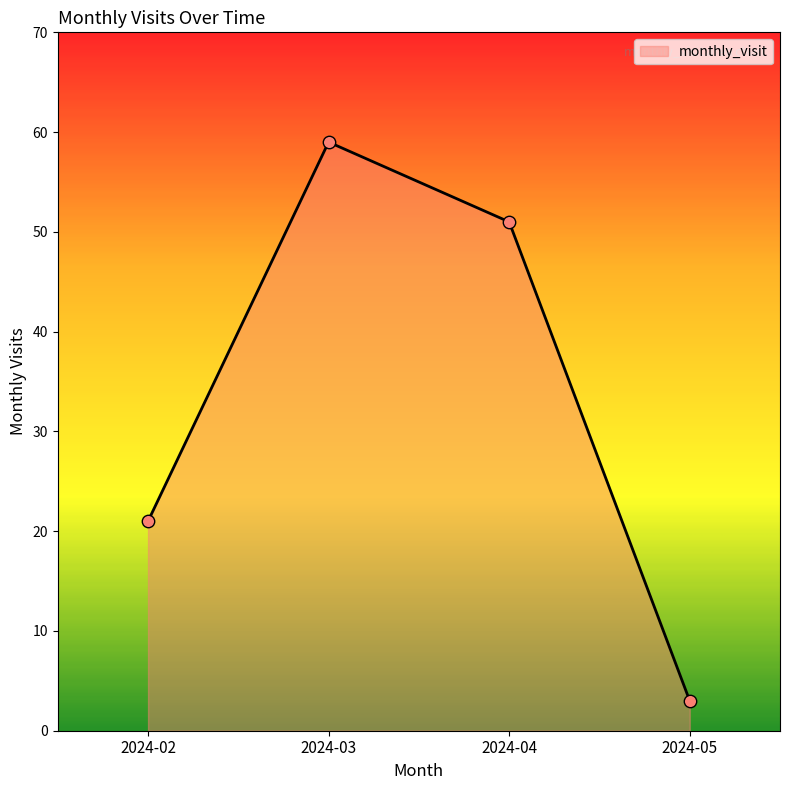

Between 2024-03 and 2024-02, which is larger?

2024-03